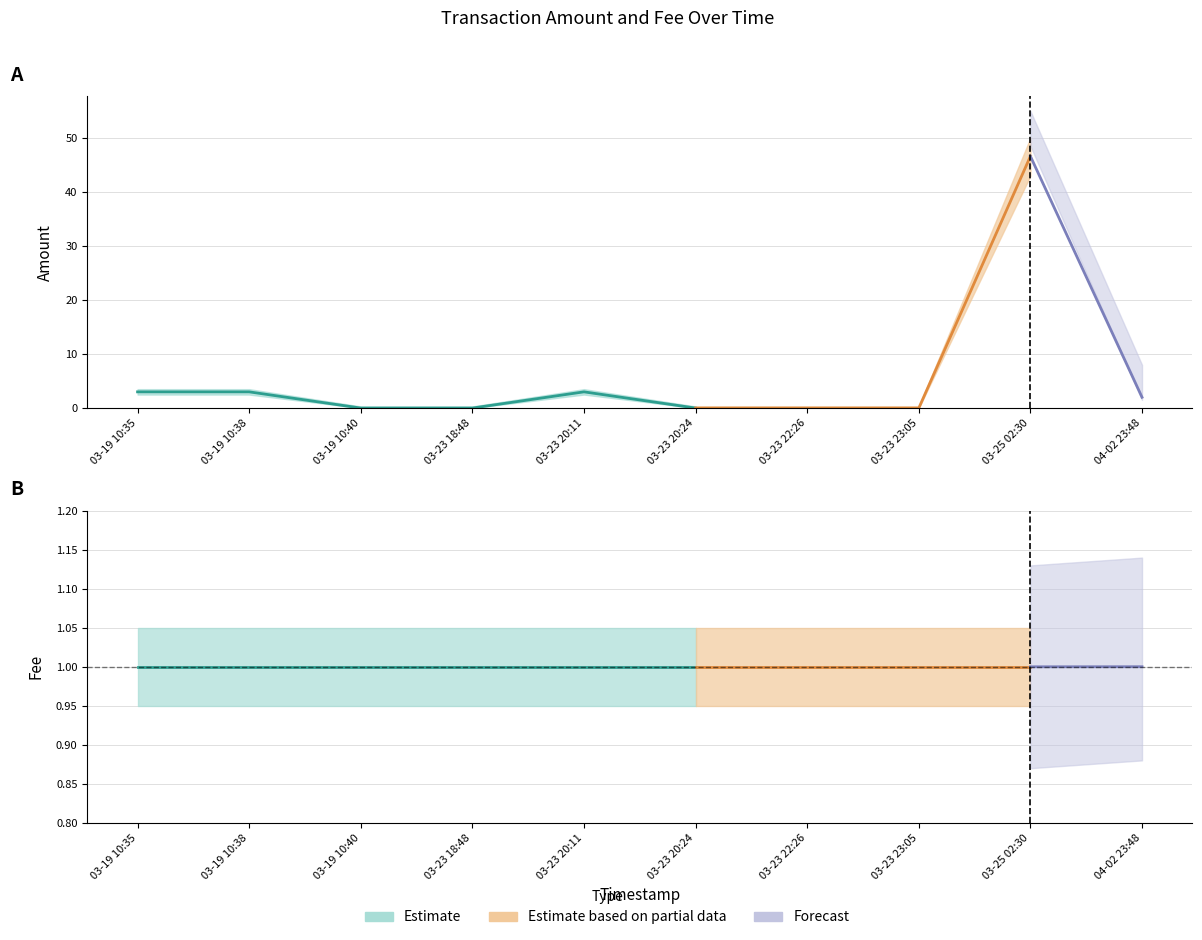

How many lines are shown in the chart?

6